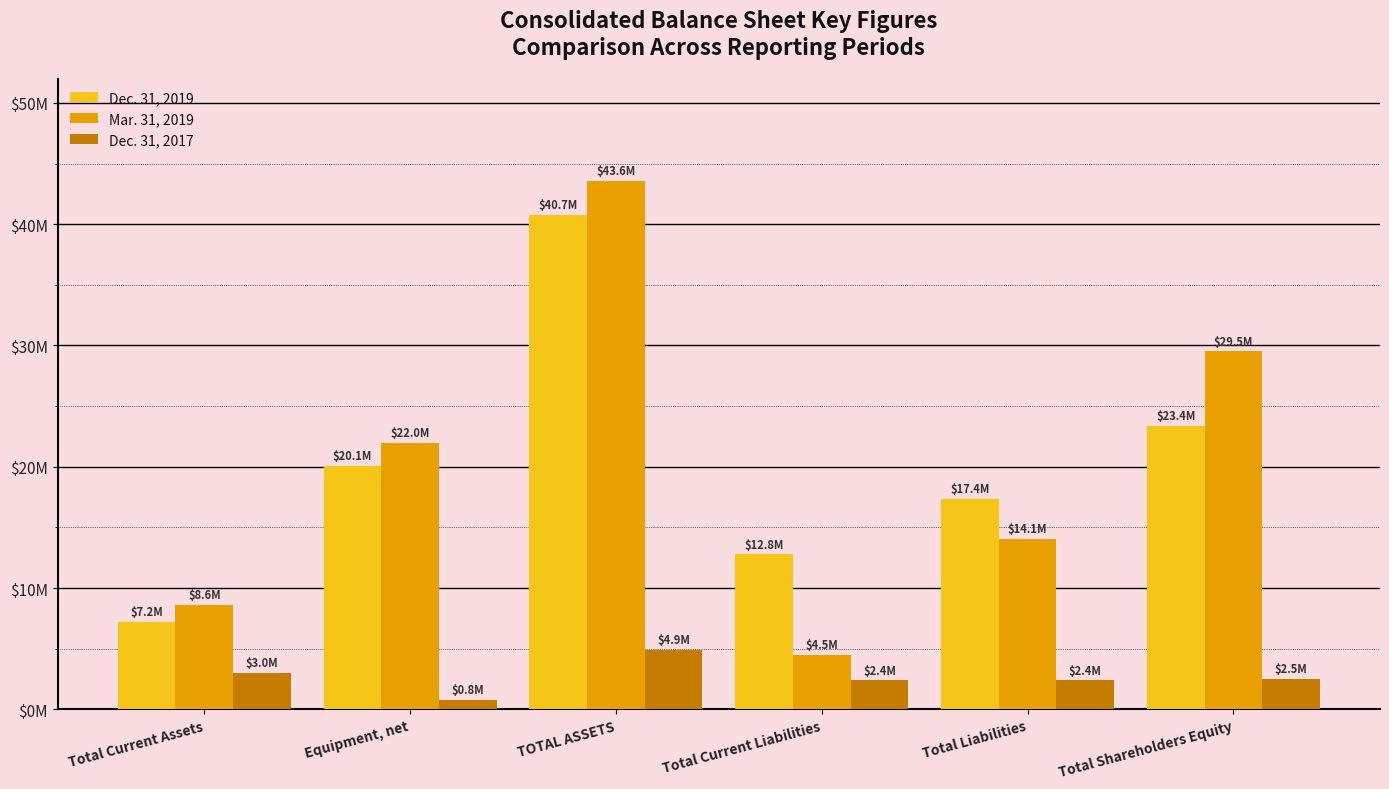

What is the difference between the second highest and minimum values in the Dec. 31, 2017 series?

2249619